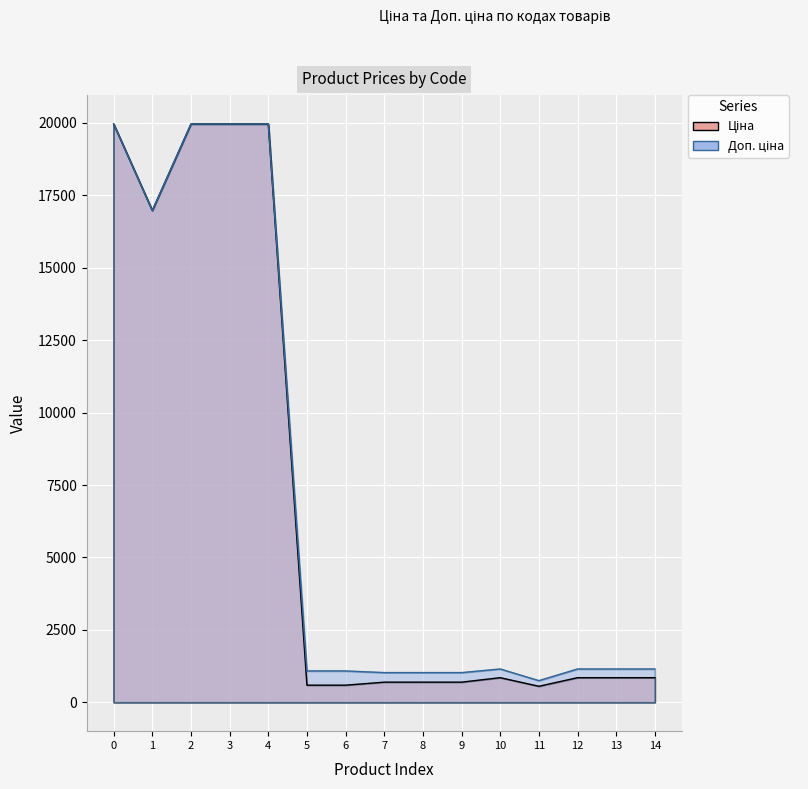

Which series has the largest range (max minus min)?

Ціна